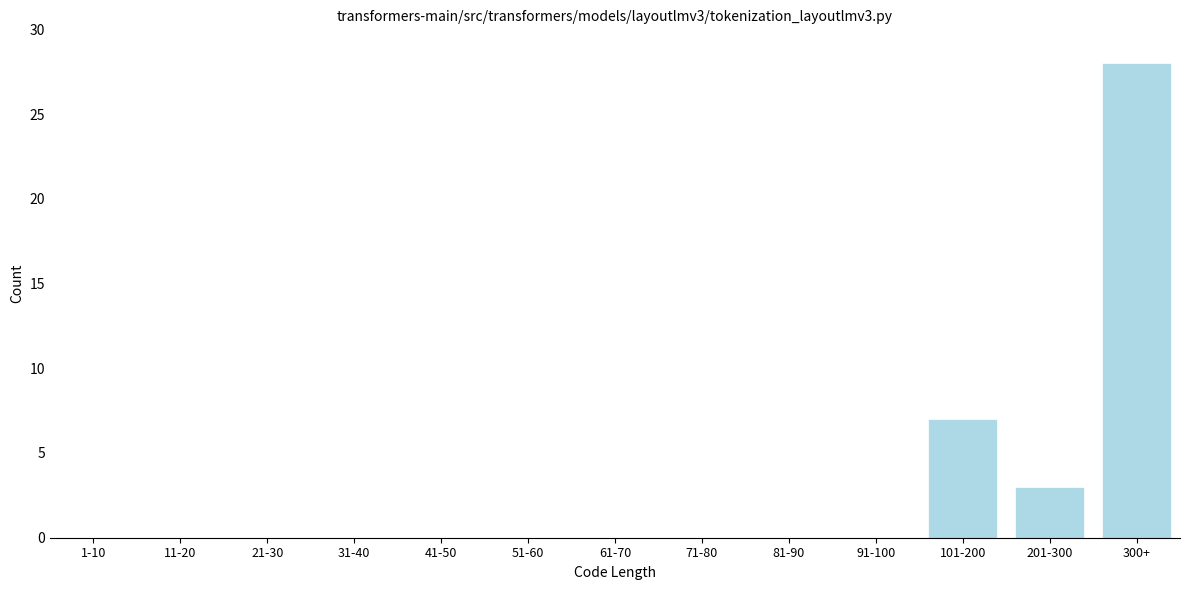

Reading left to right, extract all data points from this chart.

1-10=0	11-20=0	21-30=0	31-40=0	41-50=0	51-60=0	61-70=0	71-80=0	81-90=0	91-100=0	101-200=7	201-300=3	300+=28